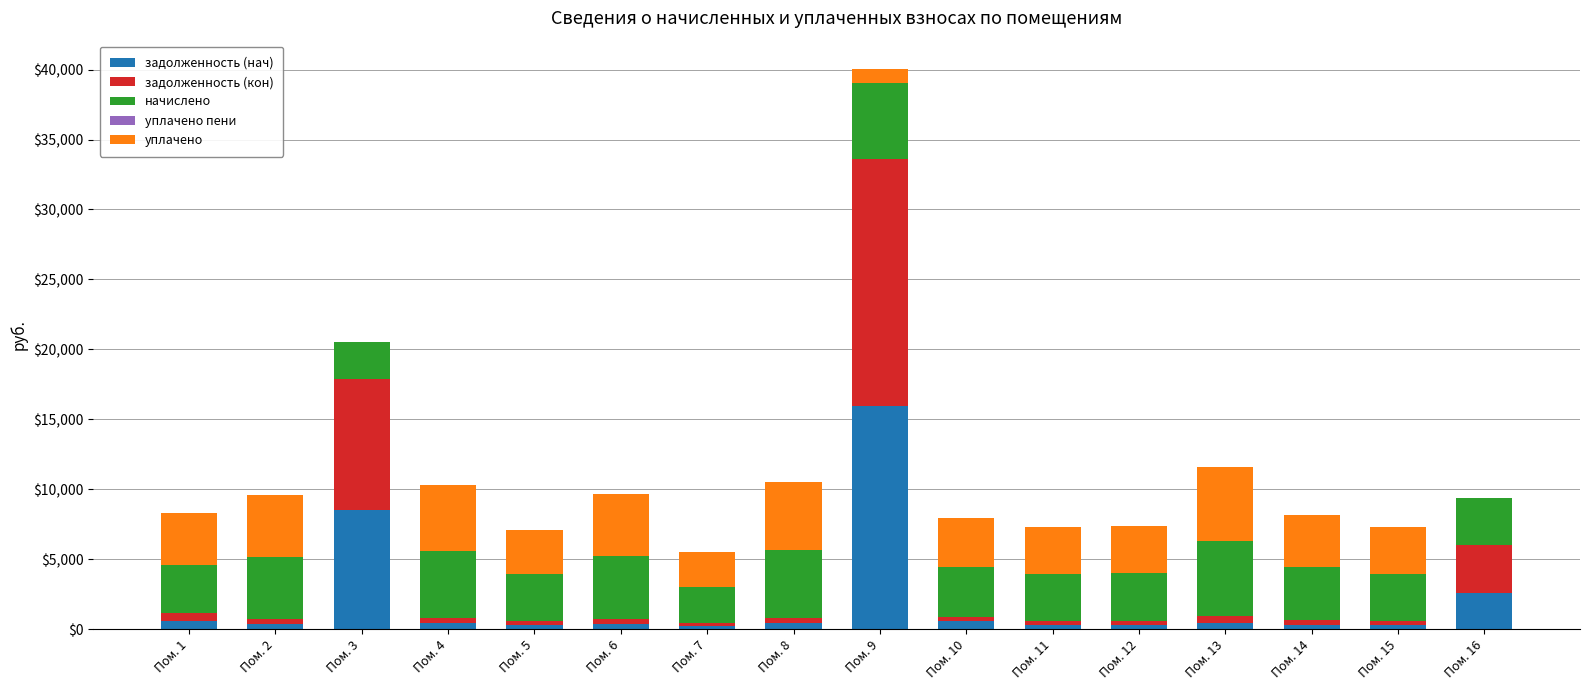

What is the maximum value for задолженность (нач)?

15954.7